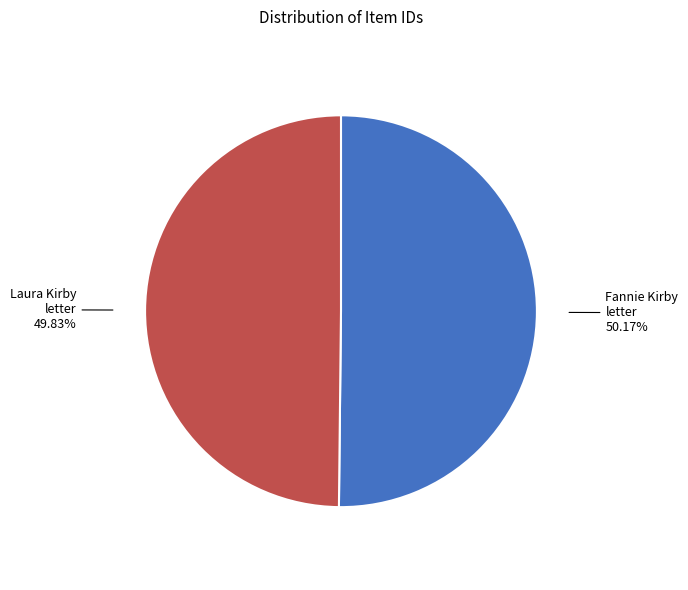

Approximately how many times larger is the value at Laura Kirby letter compared to Fannie Kirby letter?

1.0